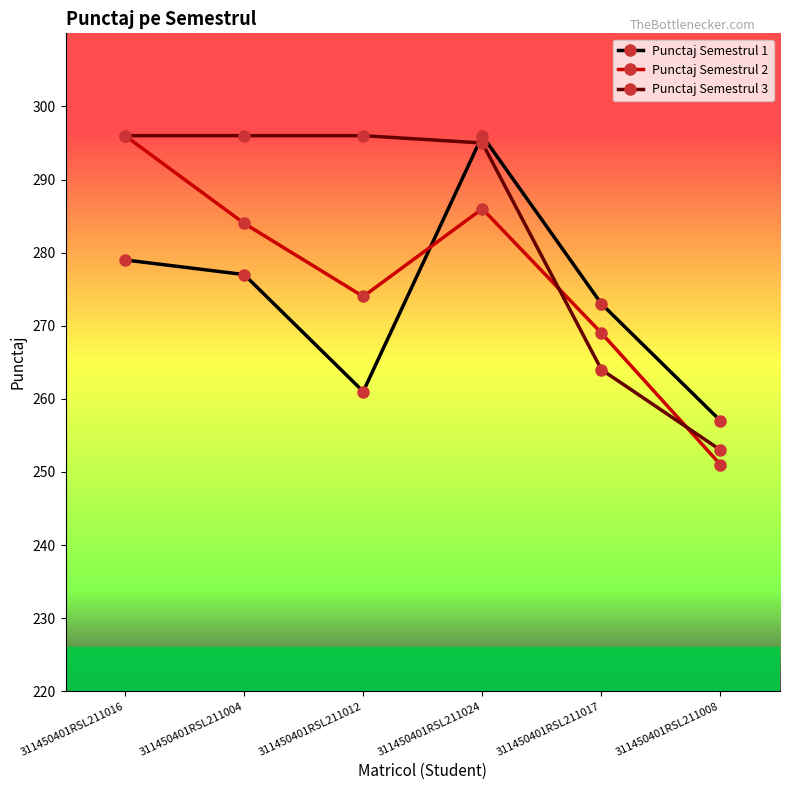

At which category is the sum across all series the highest?

311450401RSL211024